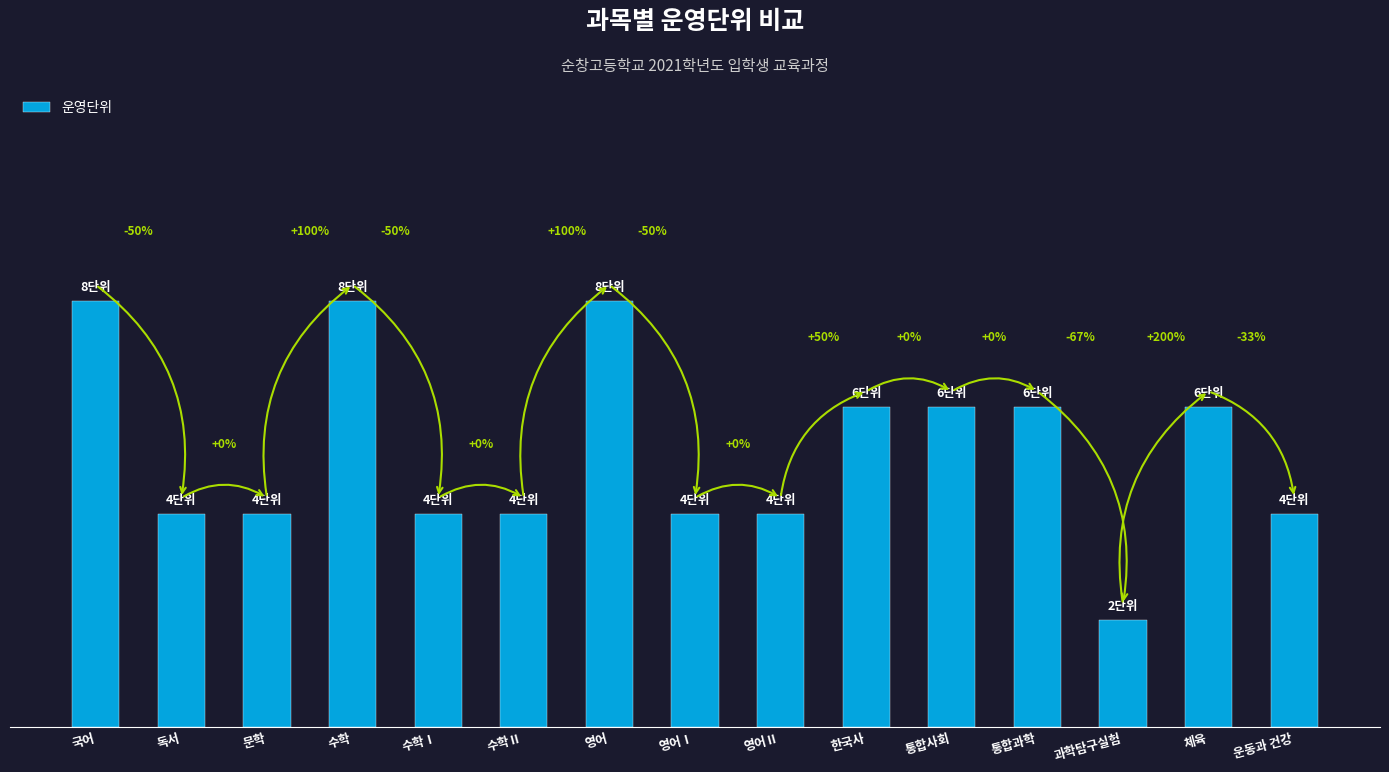

What is the sum of the values at 문학 and 독서?

8